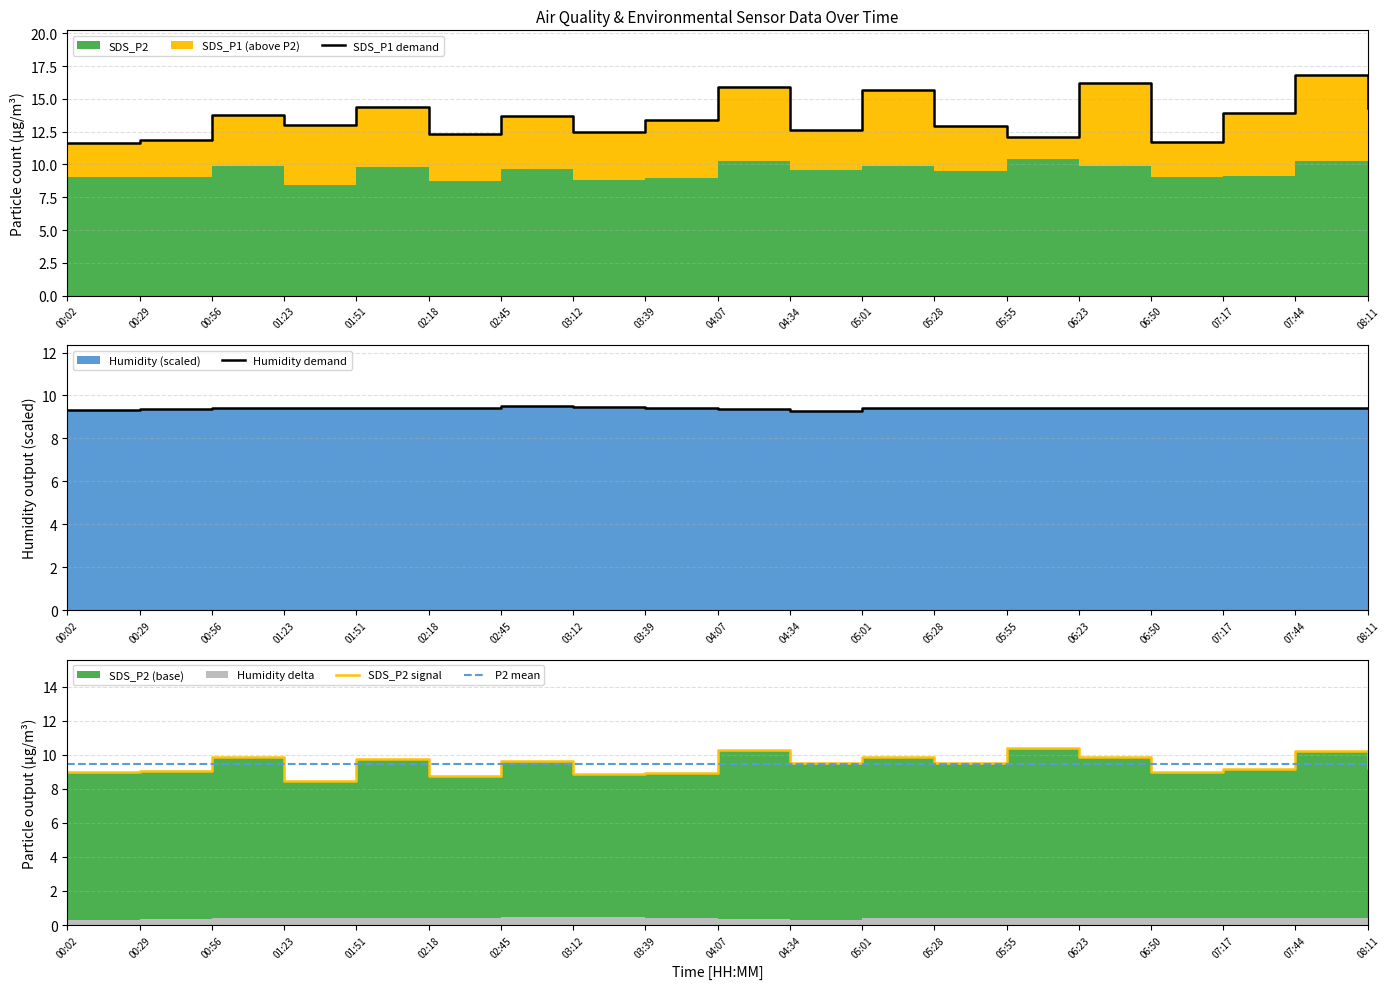

What is the value of the P2 mean point at the 12th from the left?

9.4